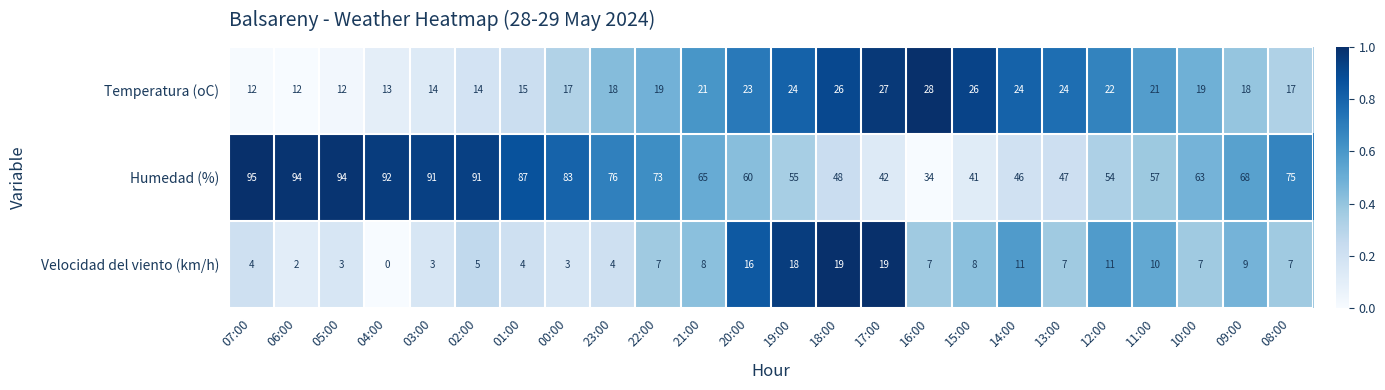

How many categories are shown in the chart?

24